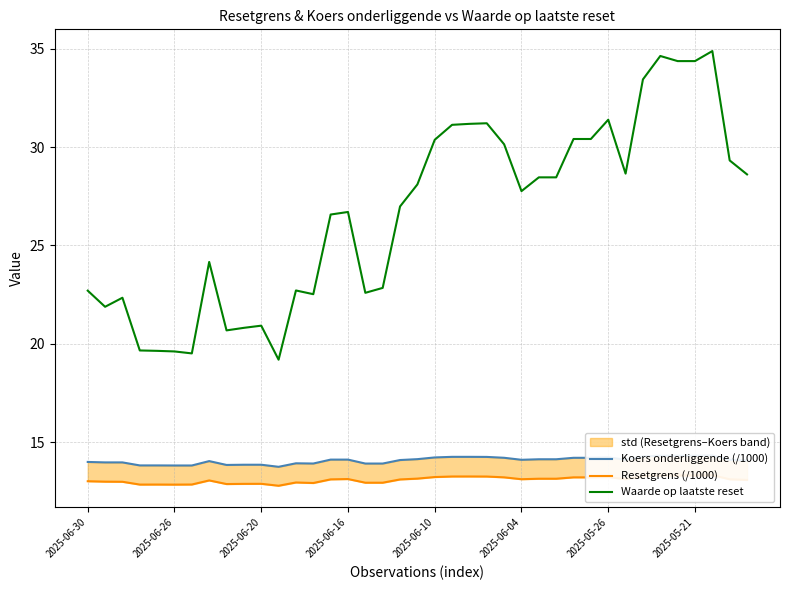

At which category is the sum across all series the highest?

36